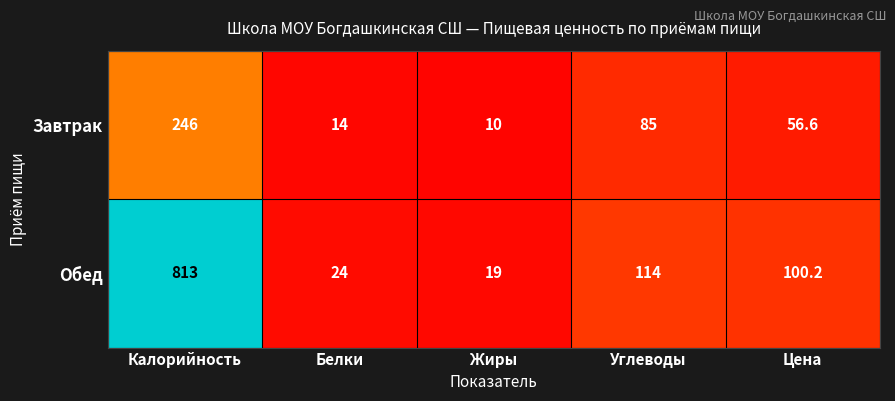

Reading left to right, extract all data points from this chart.

Завтрак: 246.0	14.0	10.0	85.0	56.6
Обед: 813.0	24.0	19.0	114.0	100.2